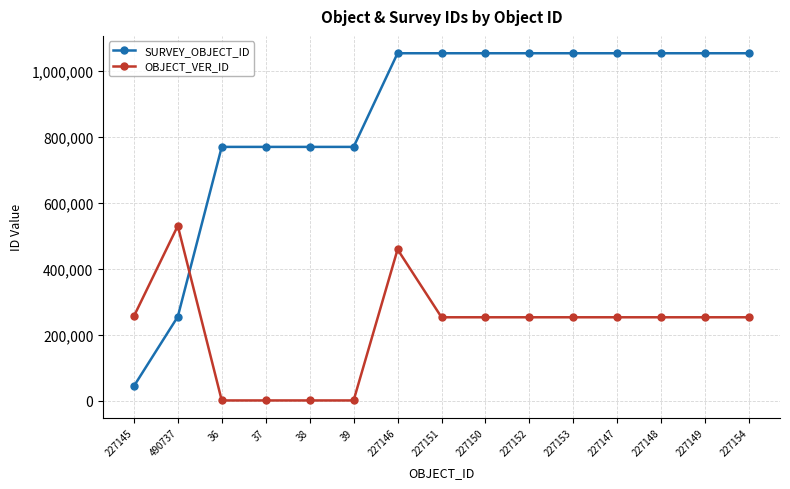

The value of SURVEY_OBJECT_ID at 227146 is 1052847. True or false?

True